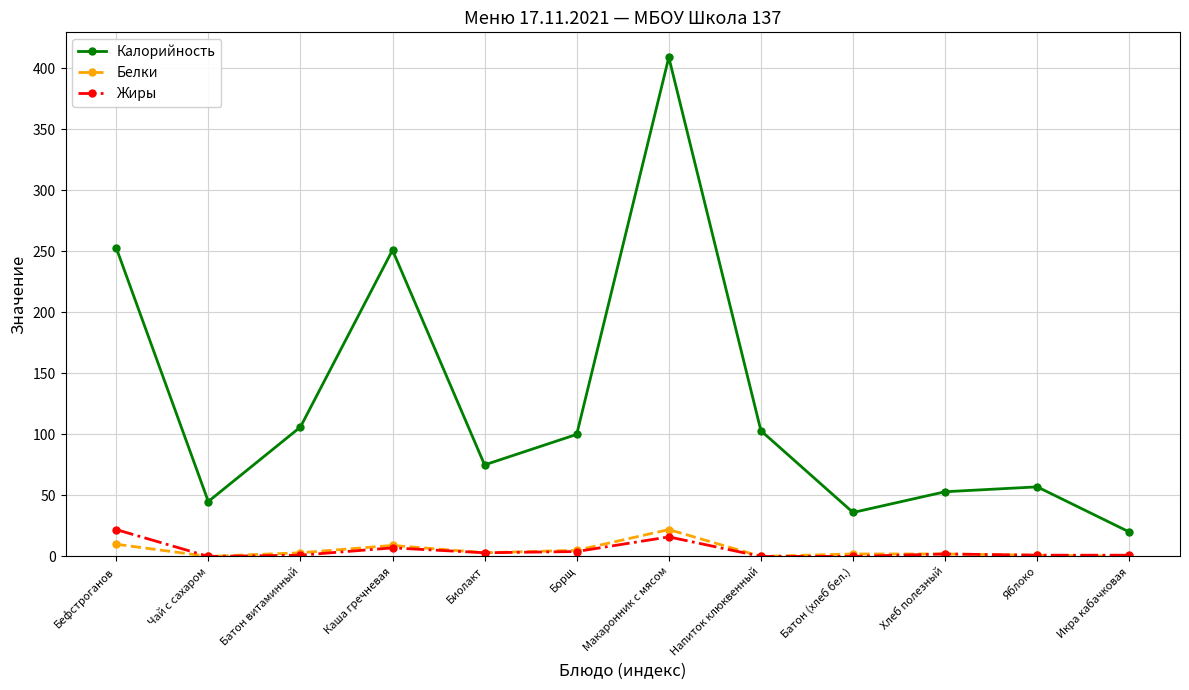

What is the label of the 5th point from the right?

Напиток клюквенный